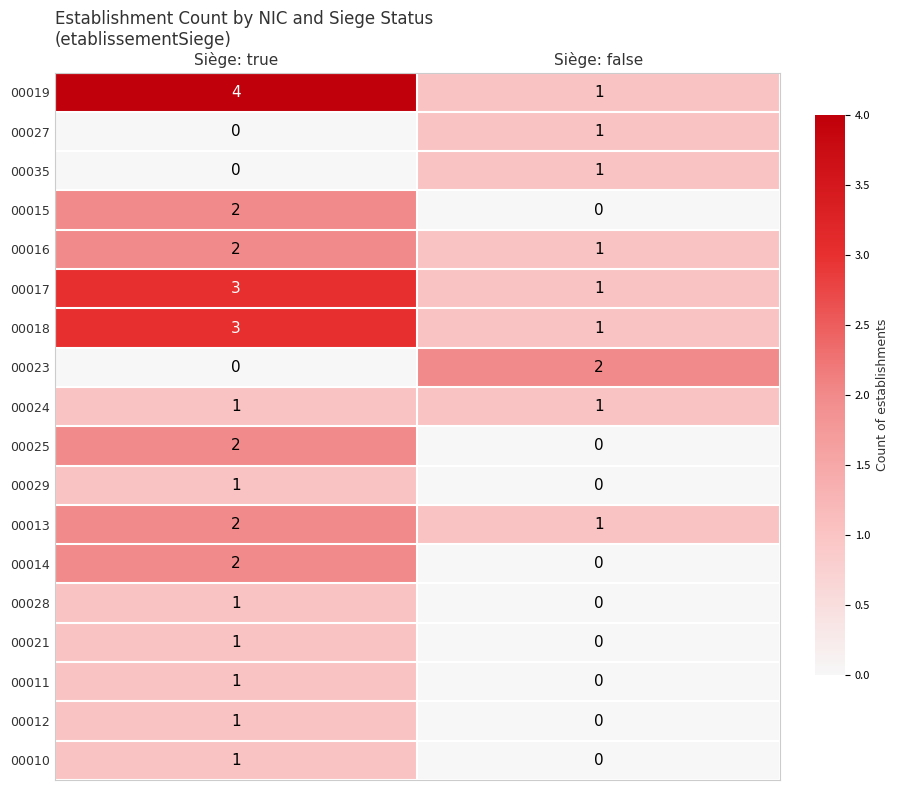

Which label corresponds to the largest value in the chart?

Siège: true